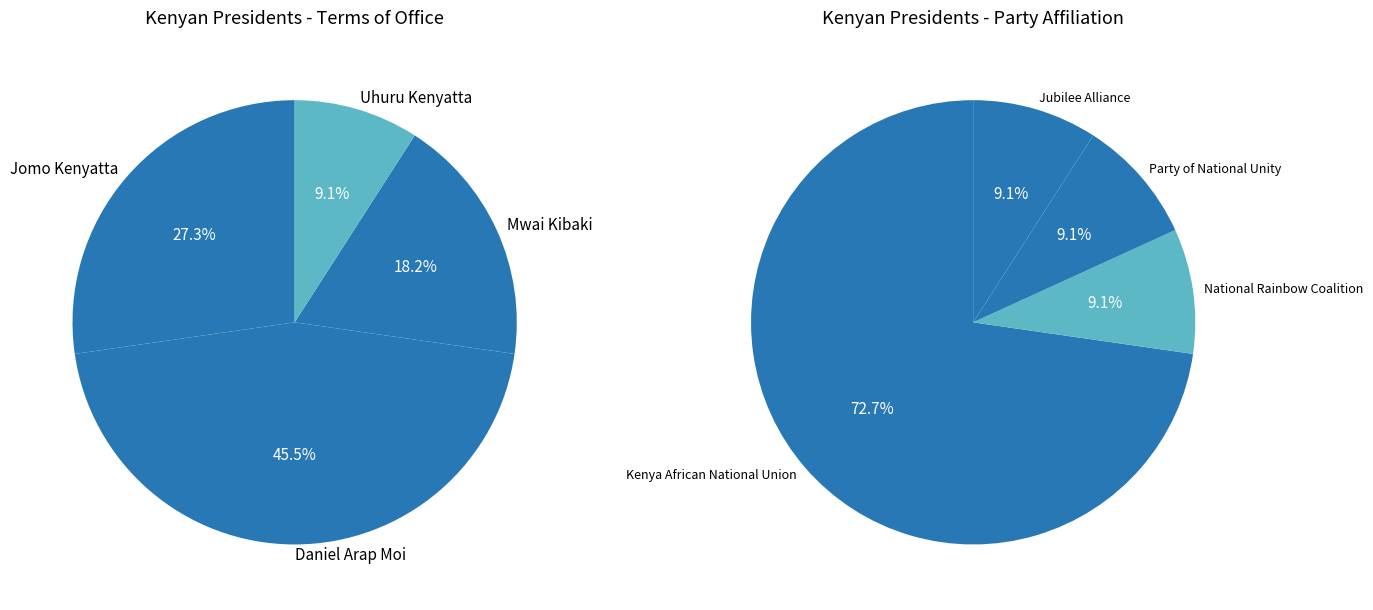

Combined, do Mwai Kibaki and Jomo Kenyatta account for over 50%?

No